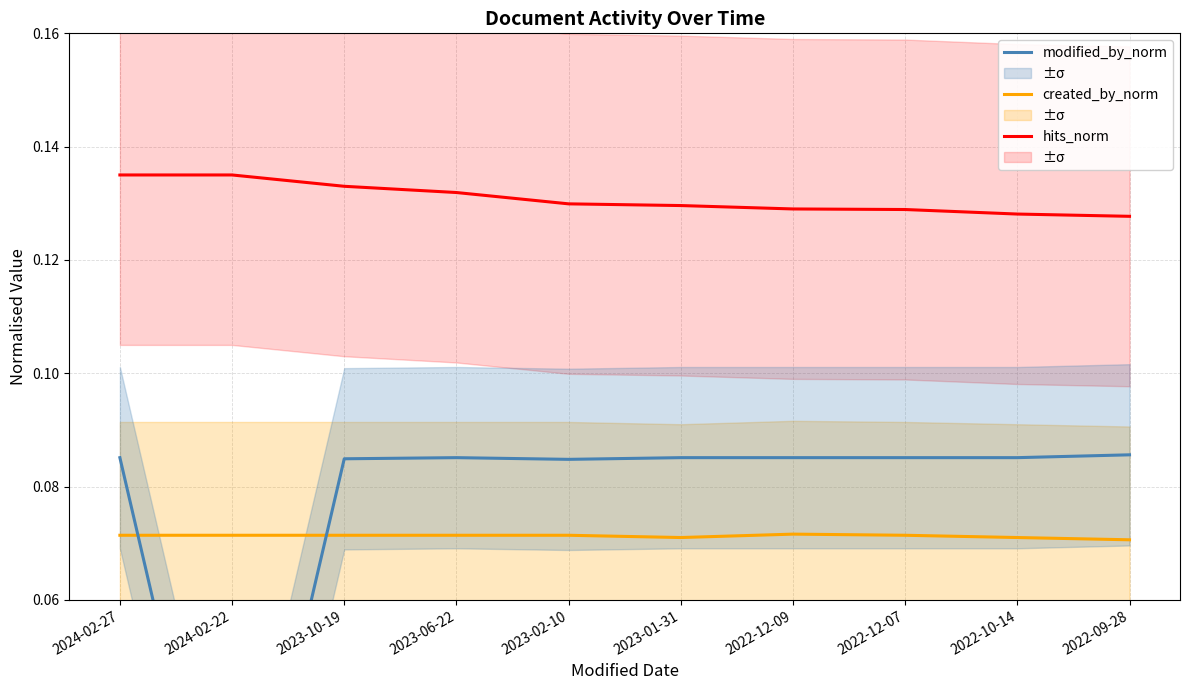

Is this an area chart (filled region under the line)?

No